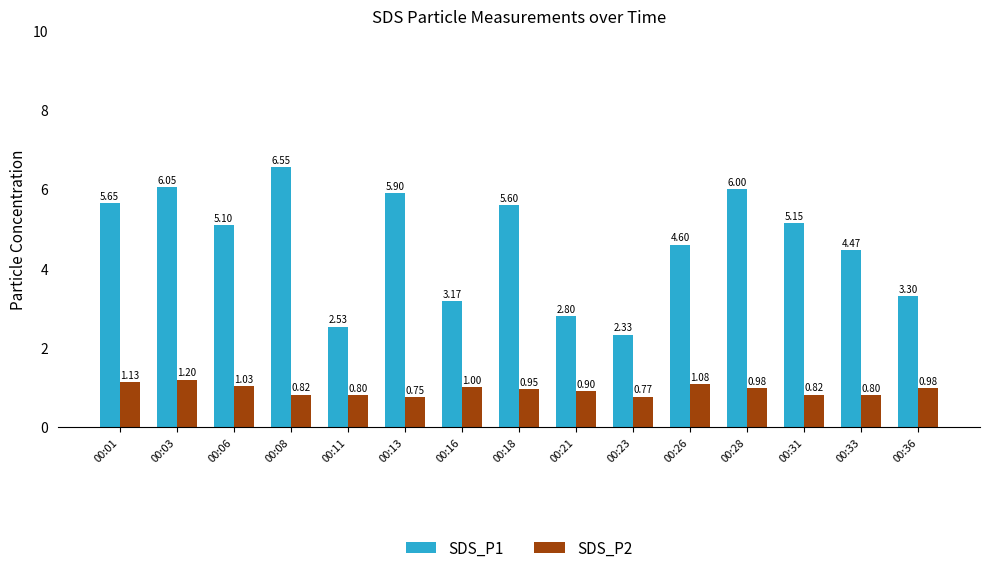

List the series in order of their peak value, lowest first.

SDS_P2, SDS_P1